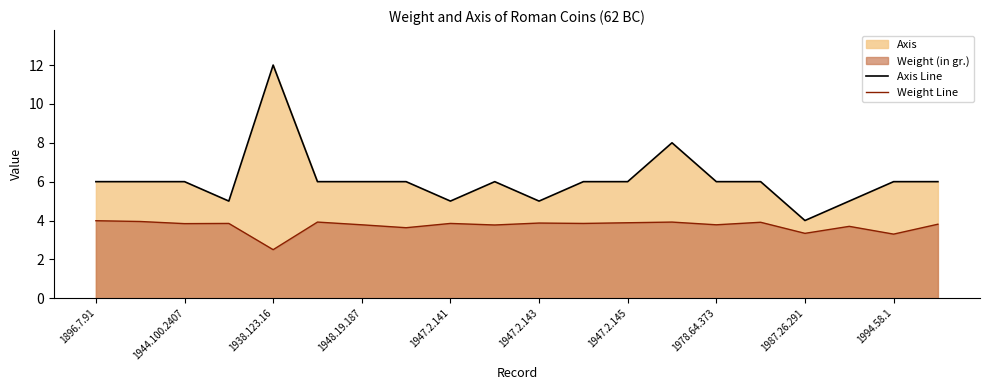

Read the Axis Line value at 15.

6.0